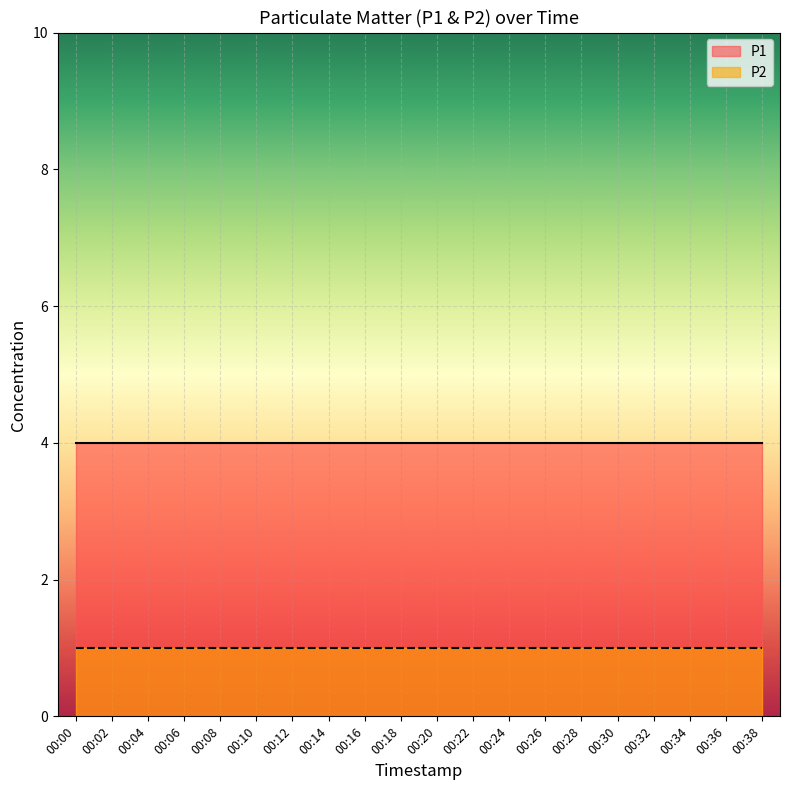

Which category has the lowest value in the P2 series?

00:00